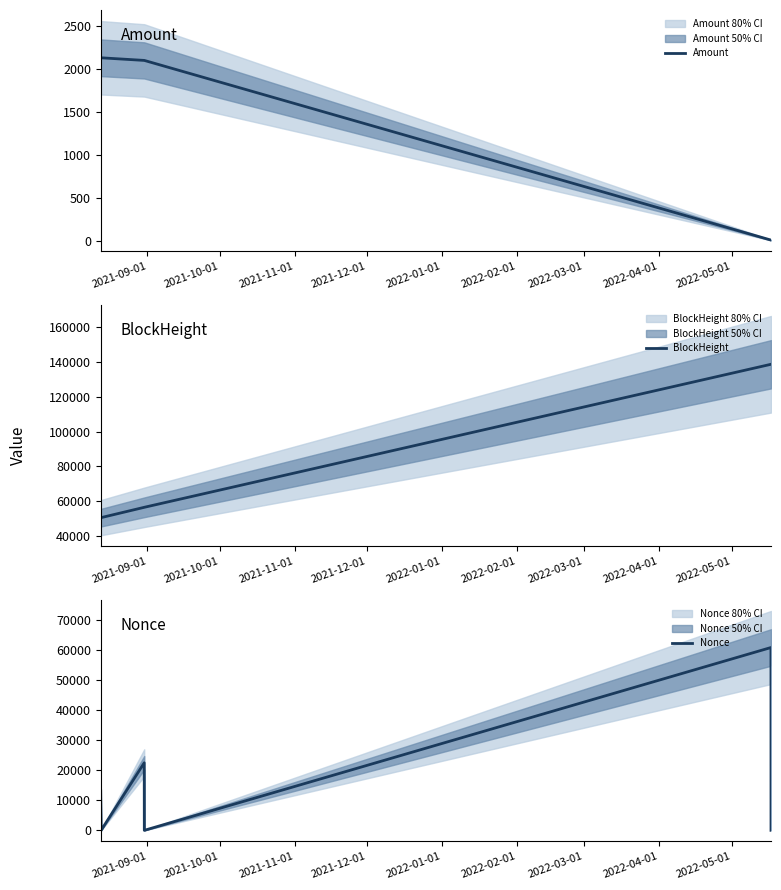

How many values in Nonce are above zero?

5